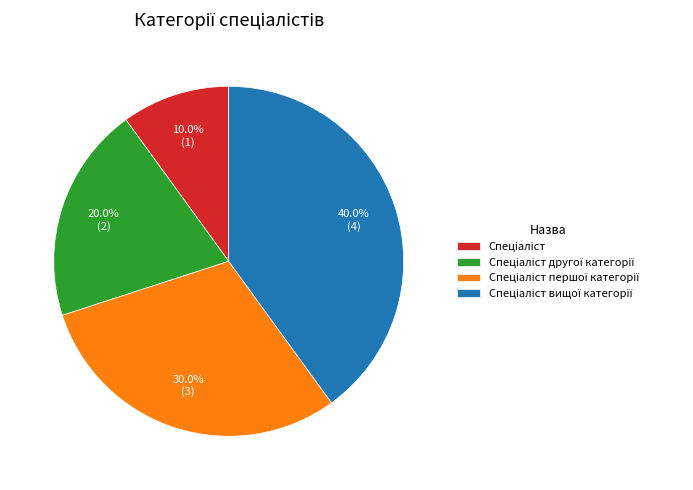

Does any single category account for the majority?

No